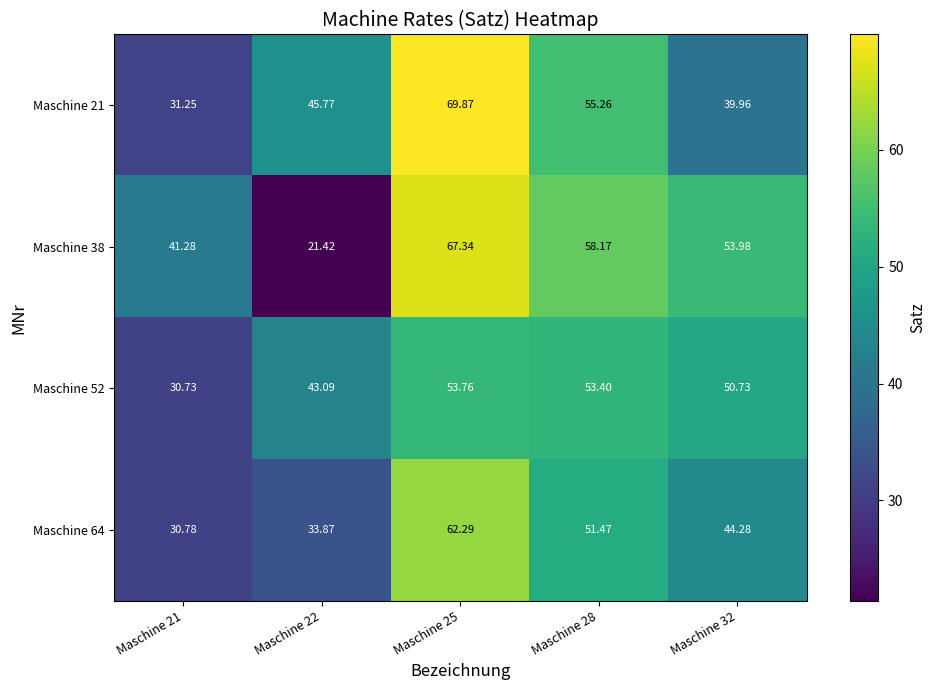

Is the value of Maschine 52 at Maschine 25 greater than the value of Maschine 21 at Maschine 28?

No